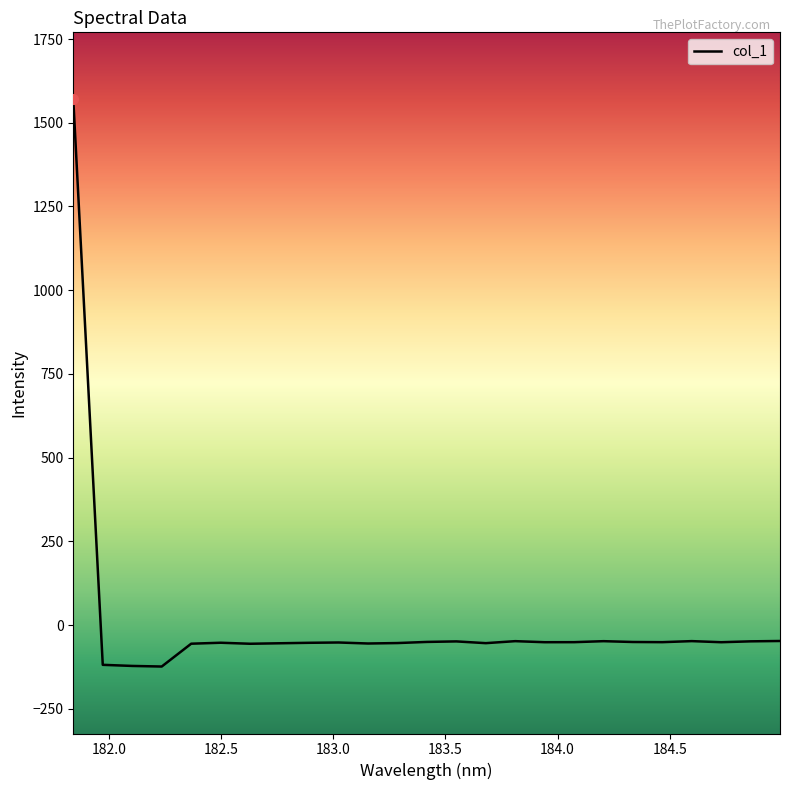

What is the smallest value displayed?

-124.0